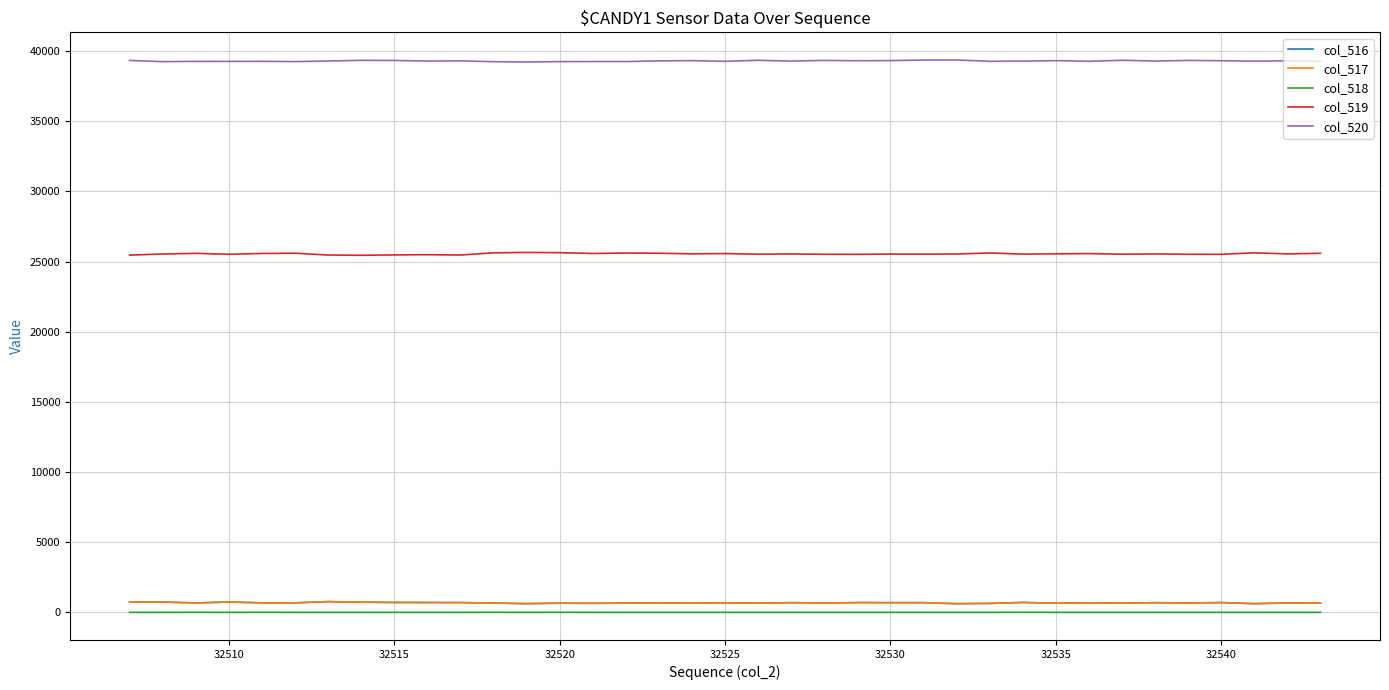

What is the maximum value shown in the chart?

39376